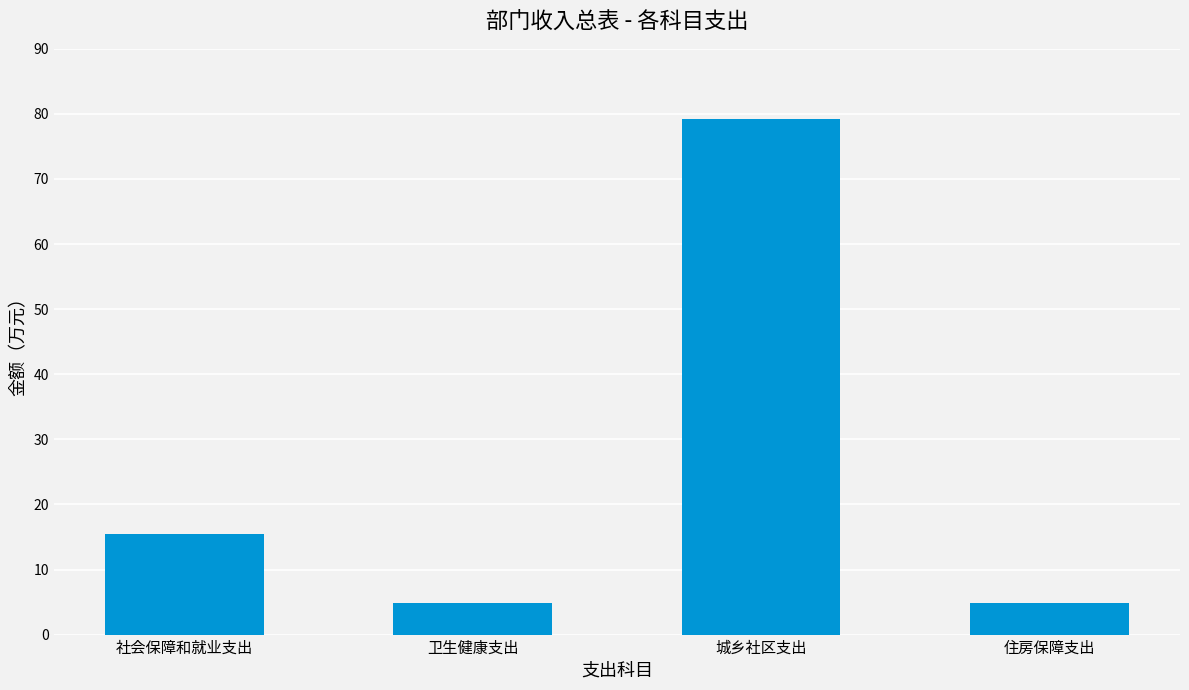

Between 城乡社区支出 and 卫生健康支出, which is larger?

城乡社区支出